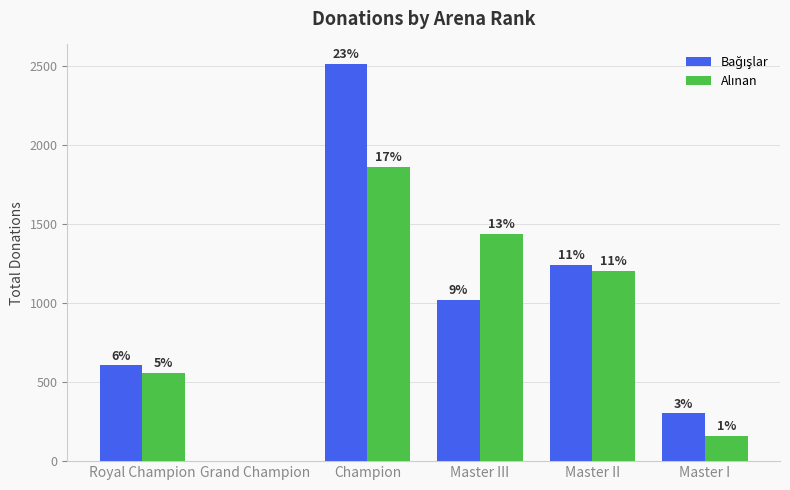

At which label is Bağışlar closest to 1254?

Master II